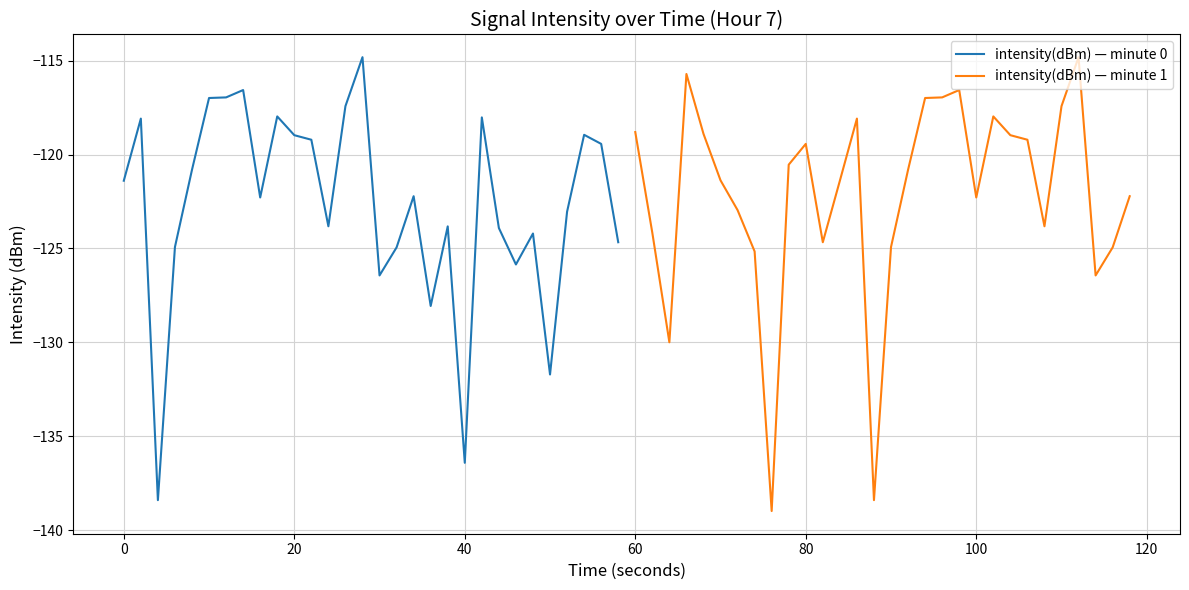

How many values in the intensity(dBm) — minute 0 series are below -122?

16